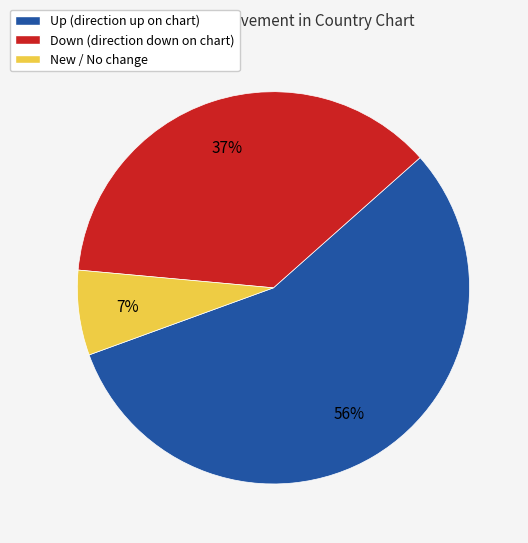

Is there a majority slice in this chart?

Yes